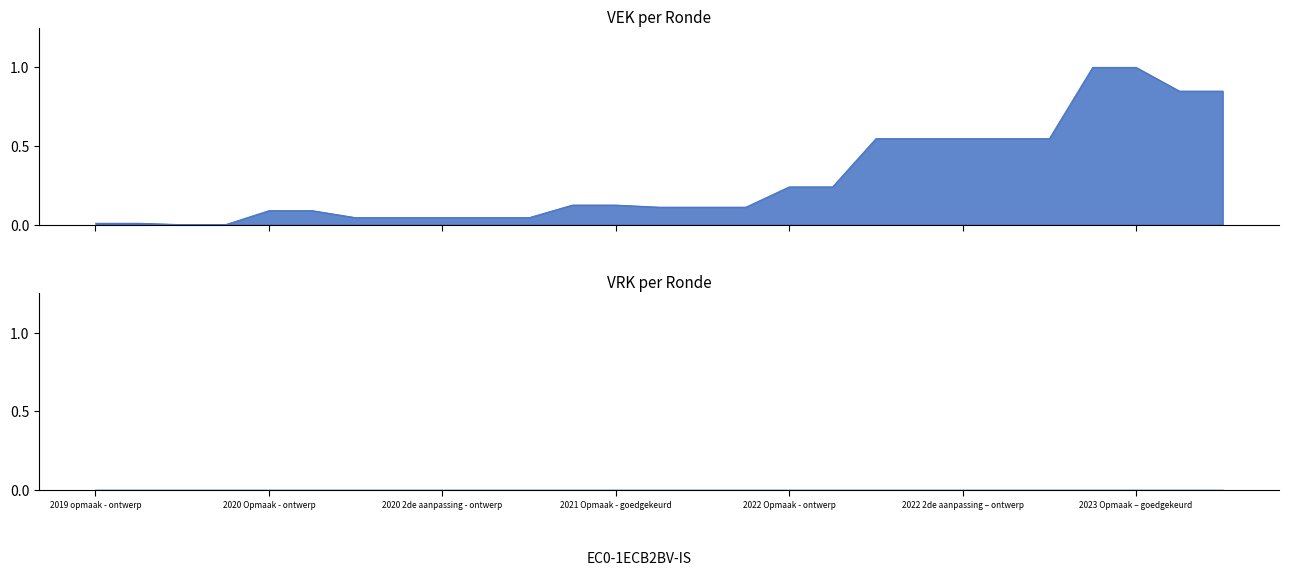

What is the change in value from 2020 uitvoering to 2023 Opmaak – goedgekeurd?

+1.0